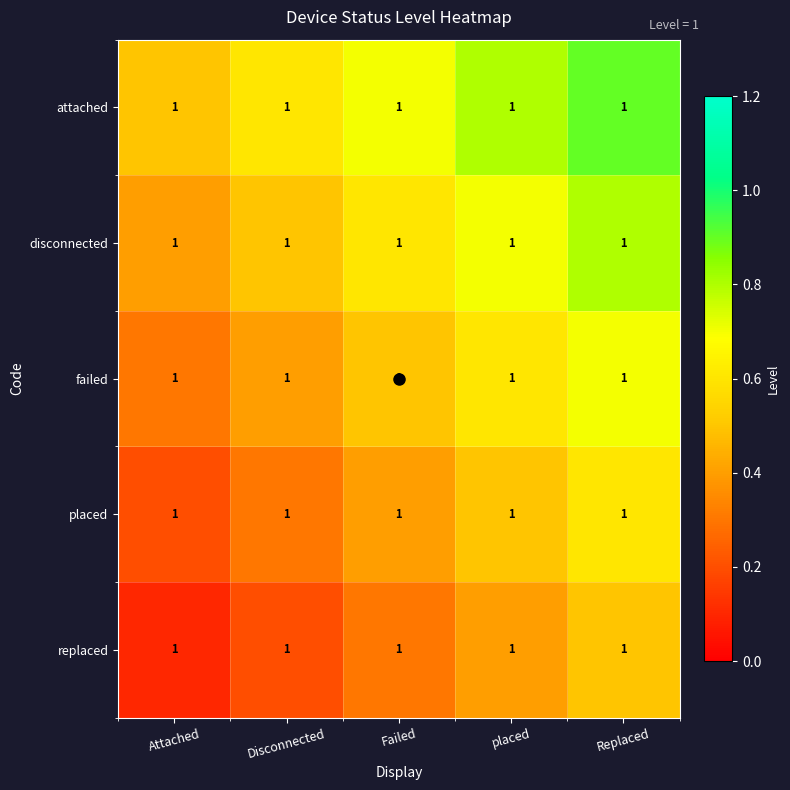

What is the sum of the failed values at Disconnected and Attached?

0.7